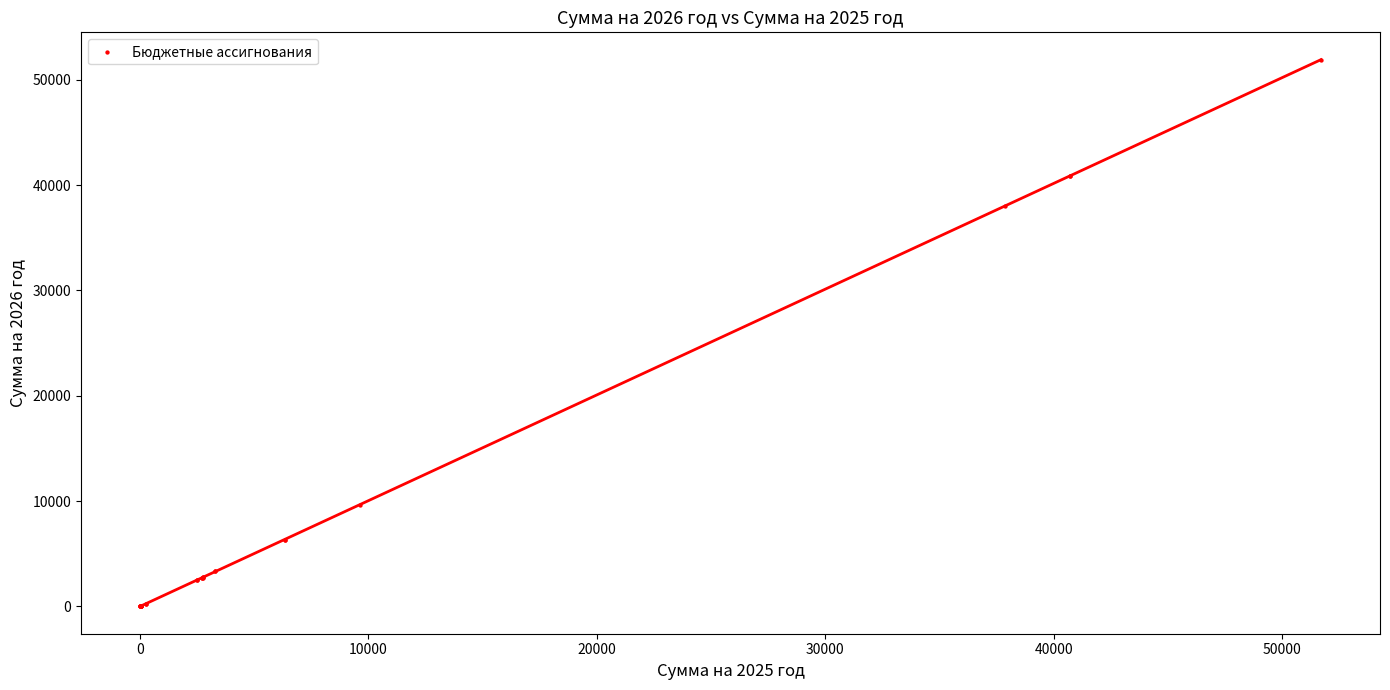

What Y value in the scatter plot is closest to 25953?

38028.2